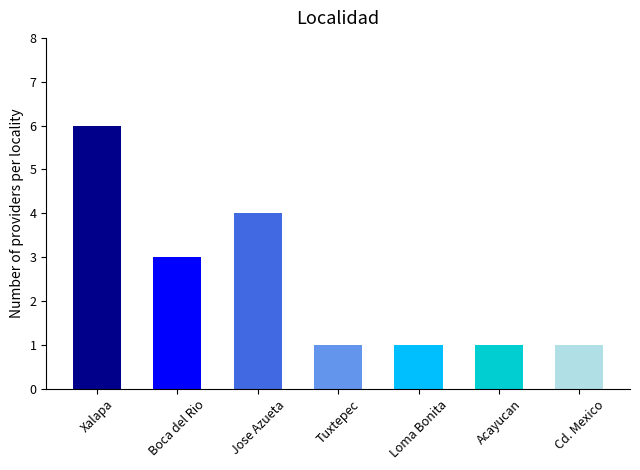

How many series are shown in this chart?

1